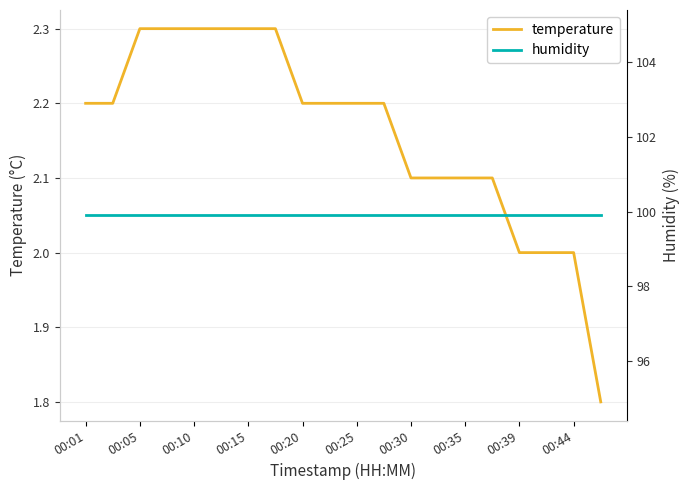

Rank the series by their maximum value, from lowest to highest.

temperature, humidity